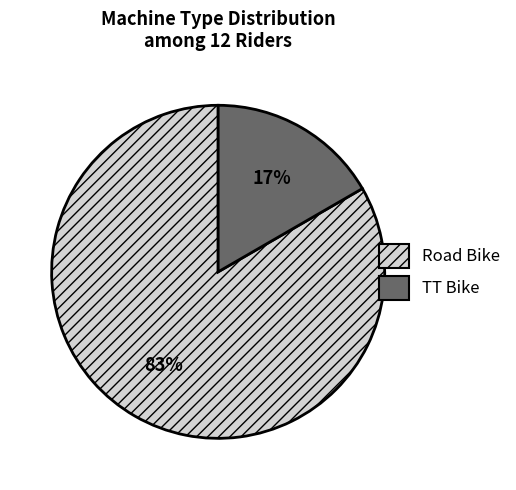

What percentage is the Road Bike slice, to the nearest percent?

83%